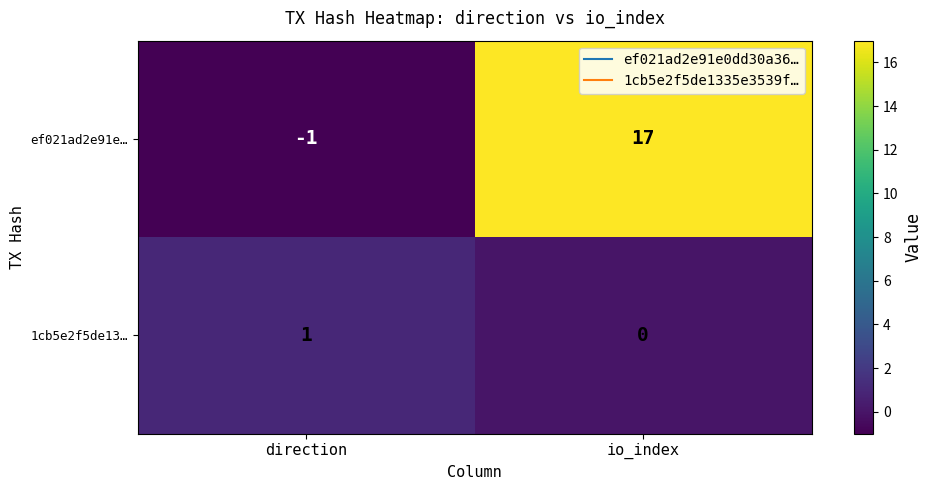

The ef021ad2e91e… series shows 25 at io_index. True or false?

False